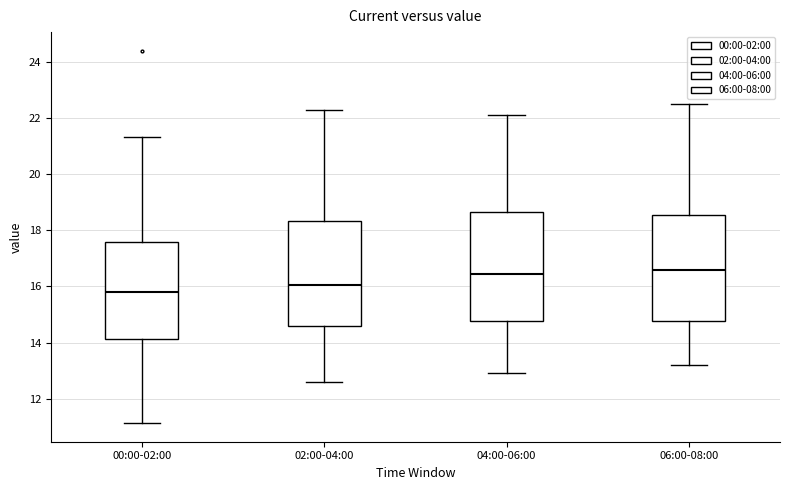

Reading left to right, transcribe this box plot: for each box, give where its median line is, the range the box spans, and where its two whiskers end, as read against the y-axis. The values are not printed on the chart, so give them approximately, as read against the axis.

00:00-02:00: median 15.8, box 14.2 to 17.6, whiskers 11.2 to 21.4
02:00-04:00: median 16.0, box 14.6 to 18.4, whiskers 12.6 to 22.4
04:00-06:00: median 16.4, box 14.8 to 18.6, whiskers 13.0 to 22.2
06:00-08:00: median 16.6, box 14.8 to 18.6, whiskers 13.2 to 22.6